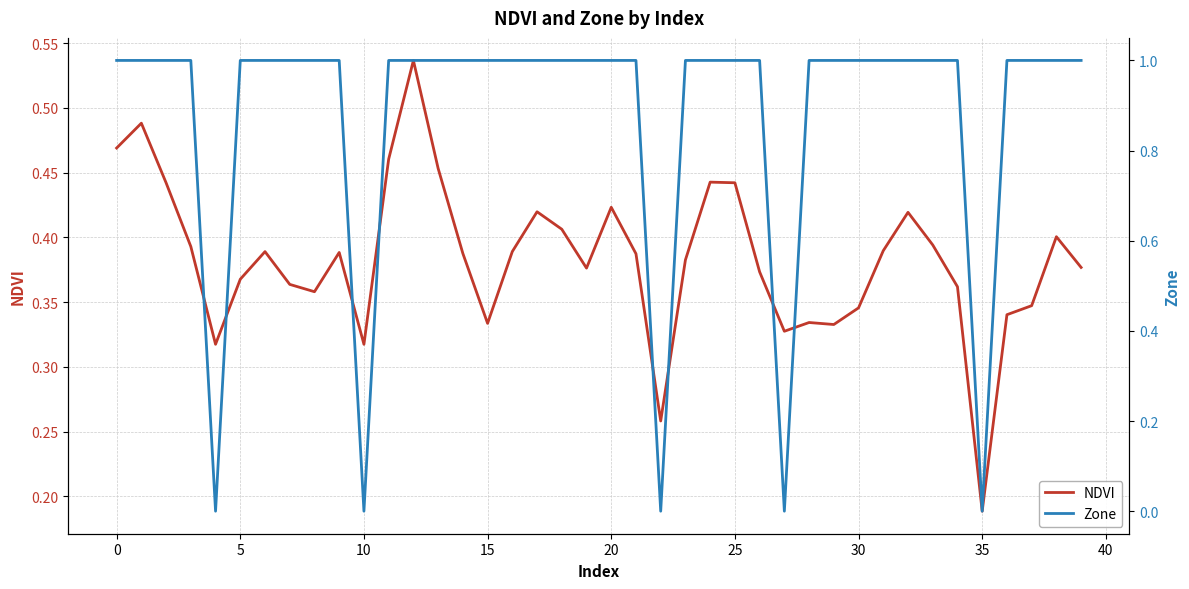

Rank the series at 40 from highest to lowest value.

Zone, NDVI